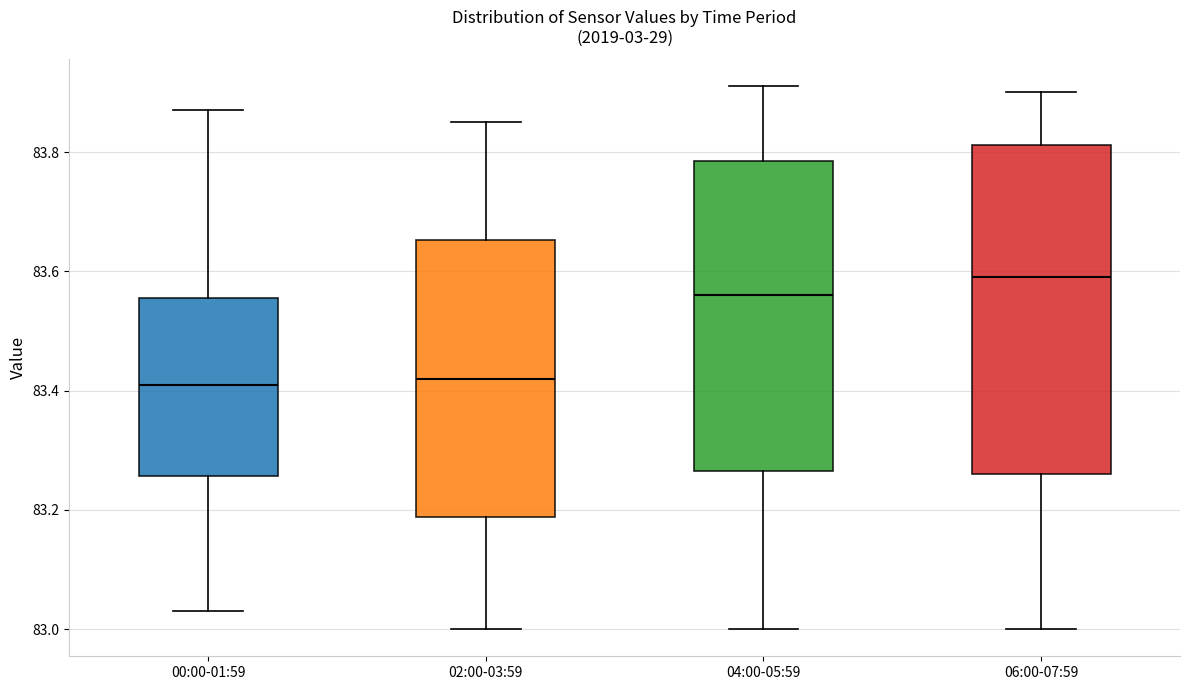

Where does the upper whisker of the box for 04:00-05:59 end on the y-axis? The values are not printed on the chart, so give them approximately, as read against the axis.

83.92